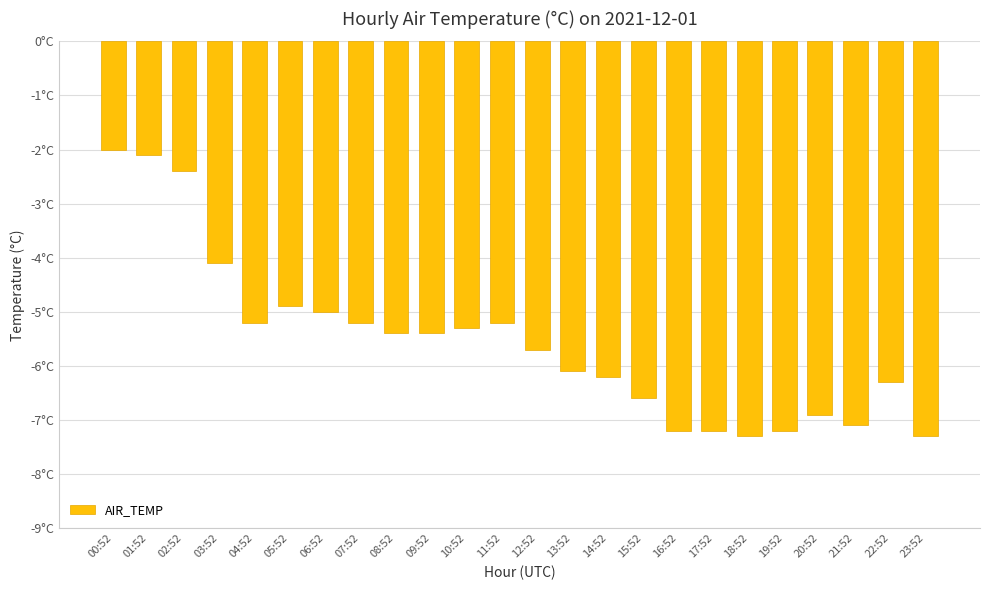

Are the bars horizontal?

No